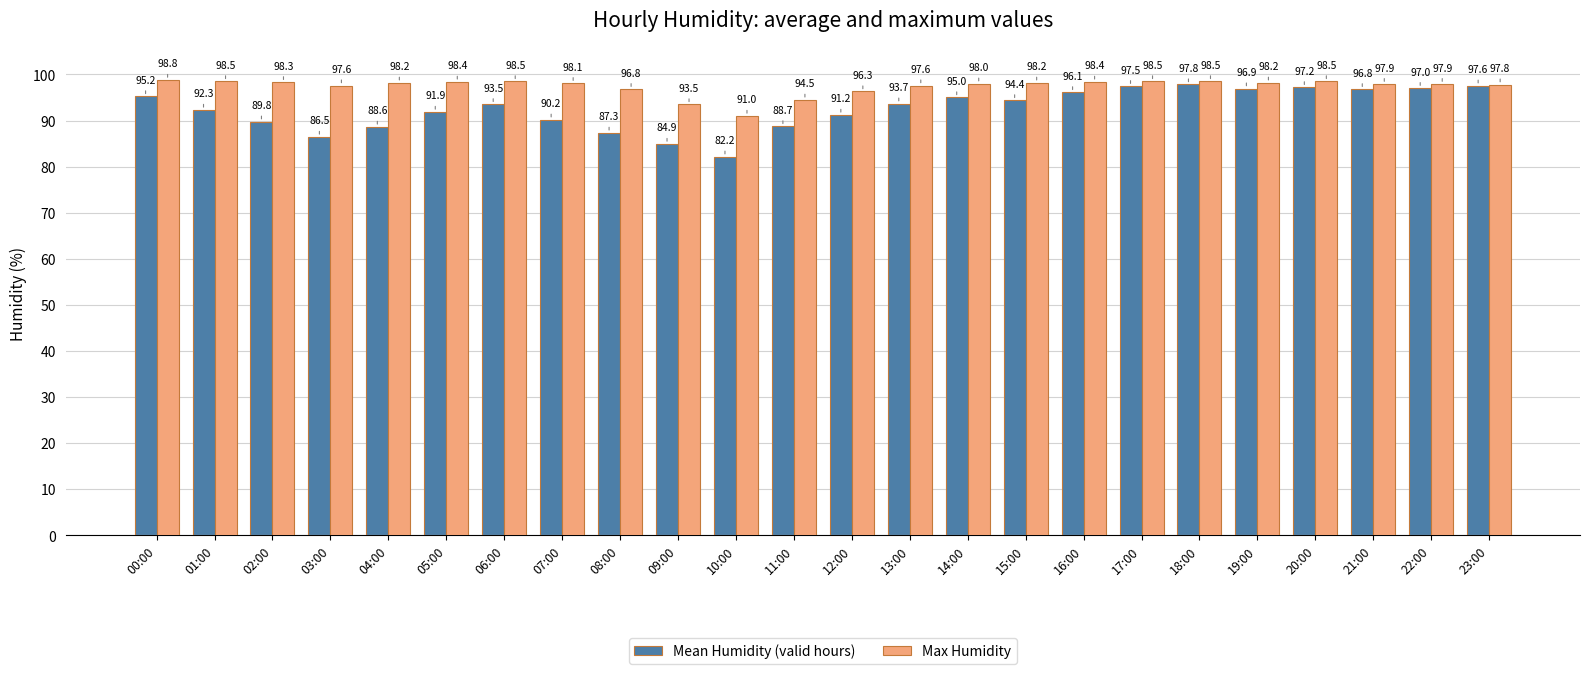

How many values in the Mean Humidity (valid hours) series are below 93?

11